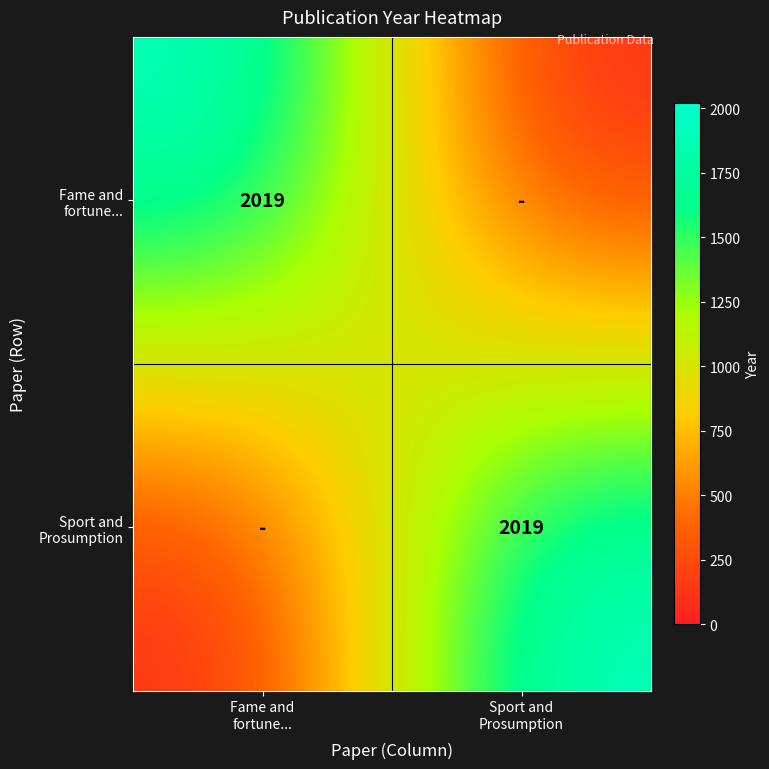

Which has a higher value, Sport and
Prosumption or Fame and
fortune...?

Fame and
fortune...